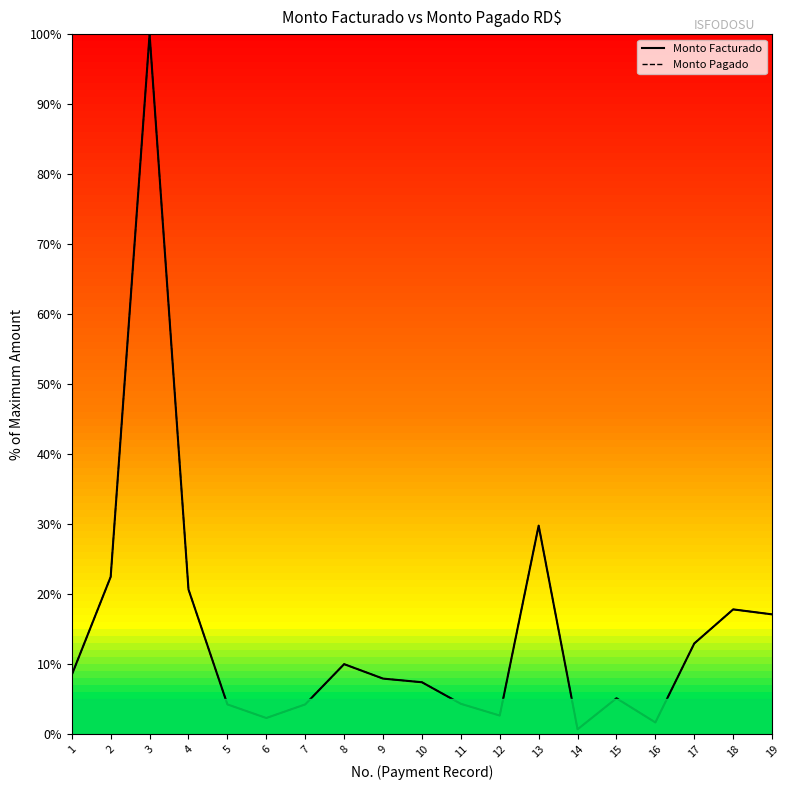

Rank the series by their maximum value, from lowest to highest.

Monto Facturado, Monto Pagado